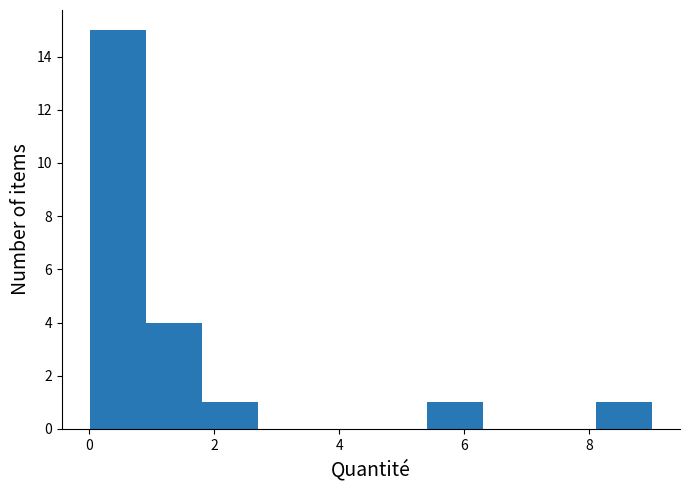

Over which range of the x-axis is the bar tallest?

0.0 to 1.0